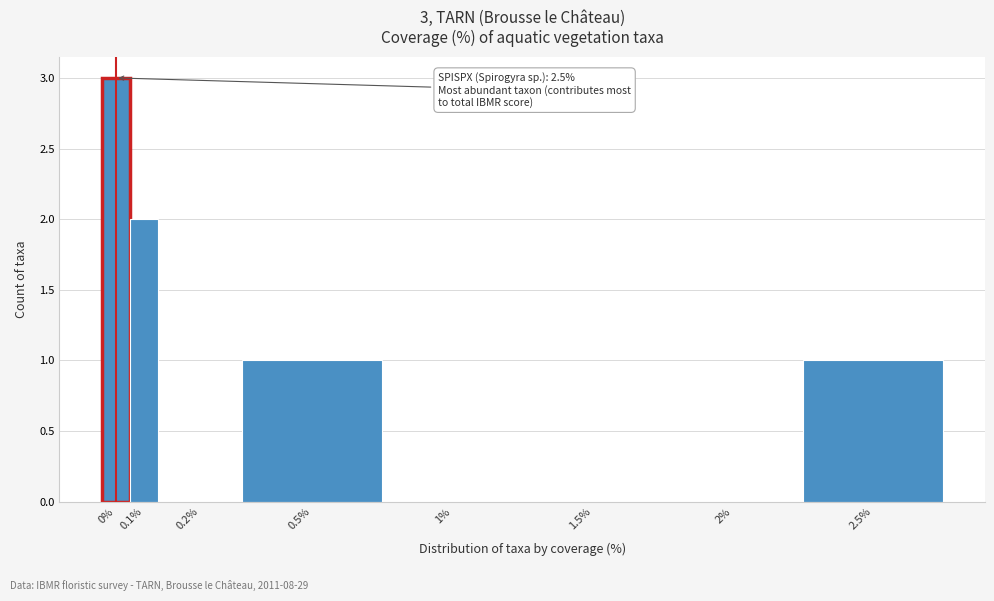

Reading left to right, extract all data points from this chart.

0%=3	0.1%=2	0.2%=0	0.5%=1	1%=0	1.5%=0	2%=0	2.5%=1